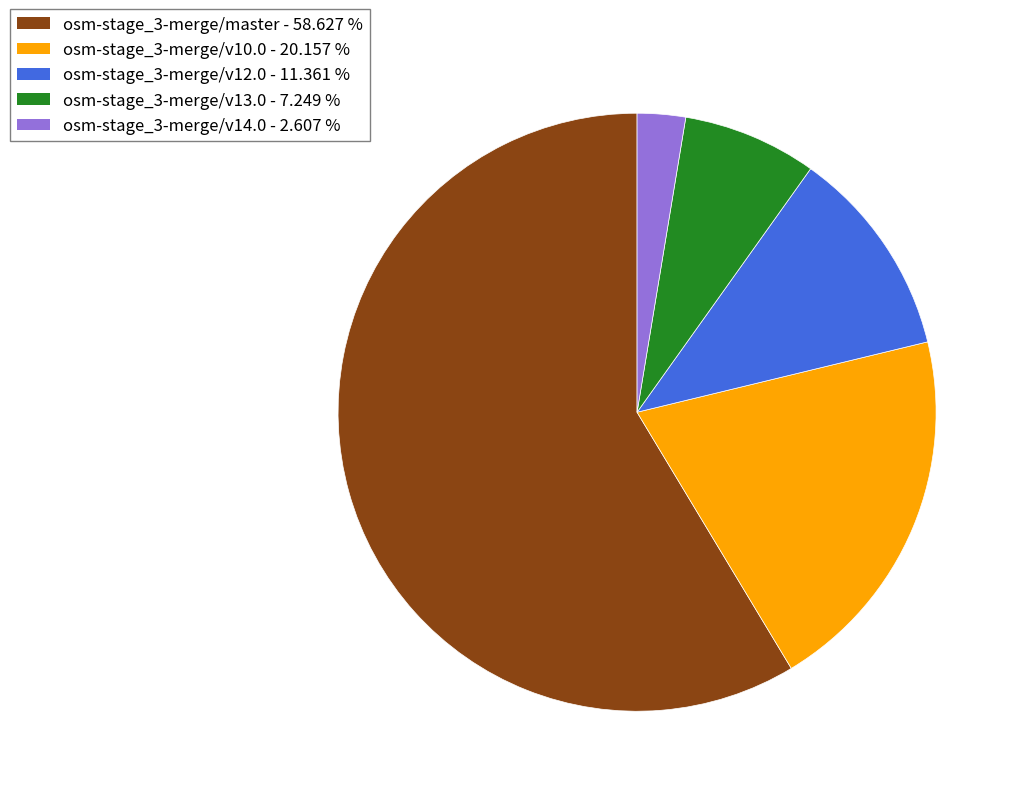

What is the majority slice?

osm-stage_3-merge/master